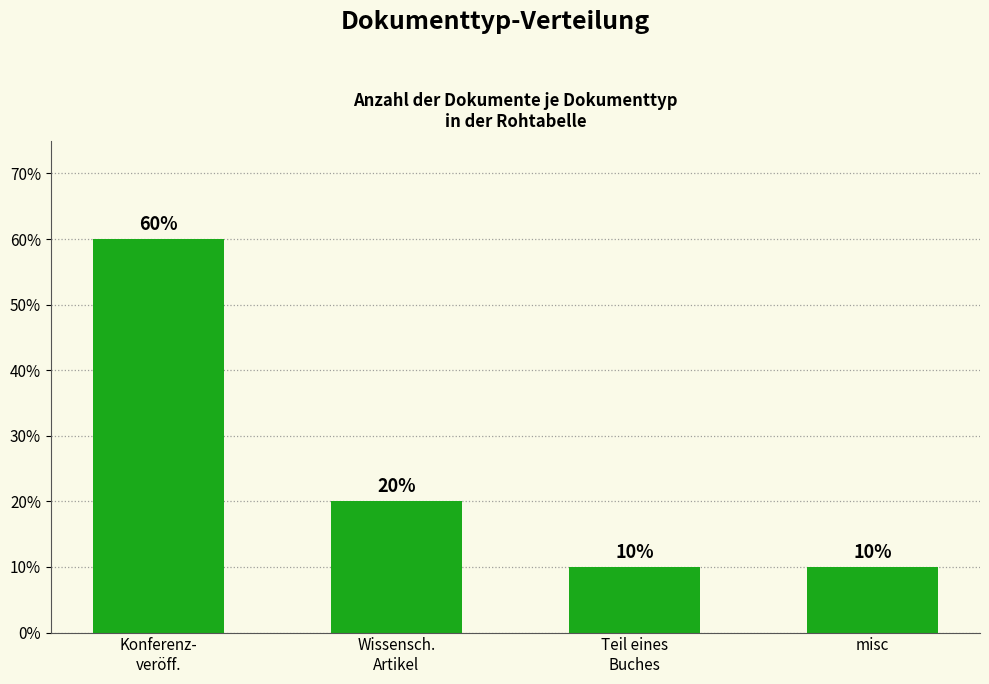

Count the values in the range 10 to 60.

4